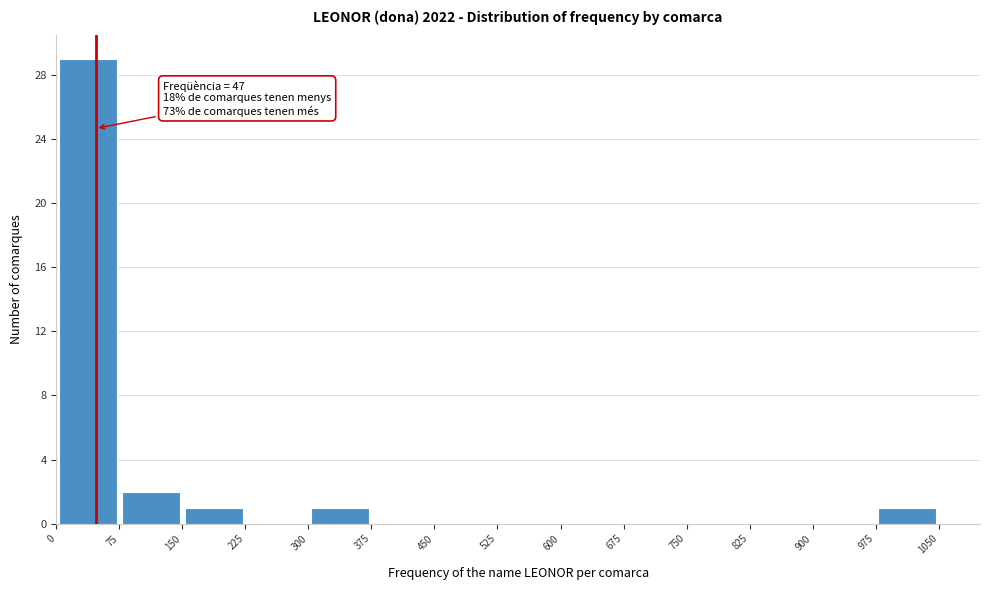

Over which range of the x-axis is the bar tallest?

0 to 75